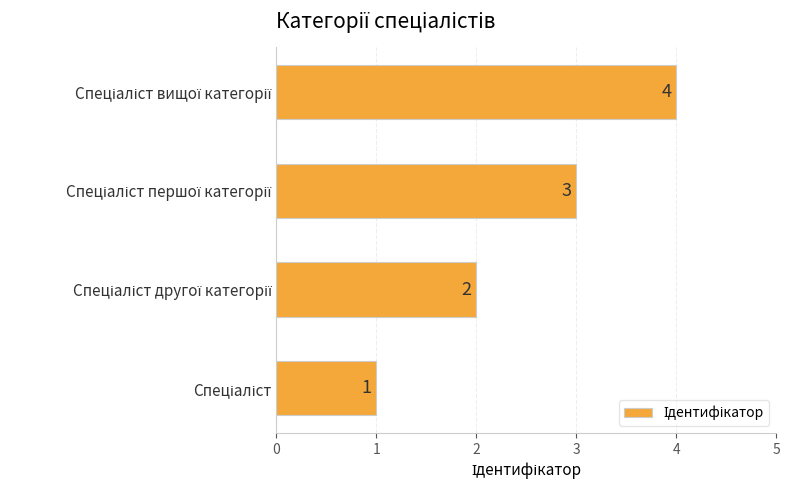

What is the difference between the second highest and minimum values?

2